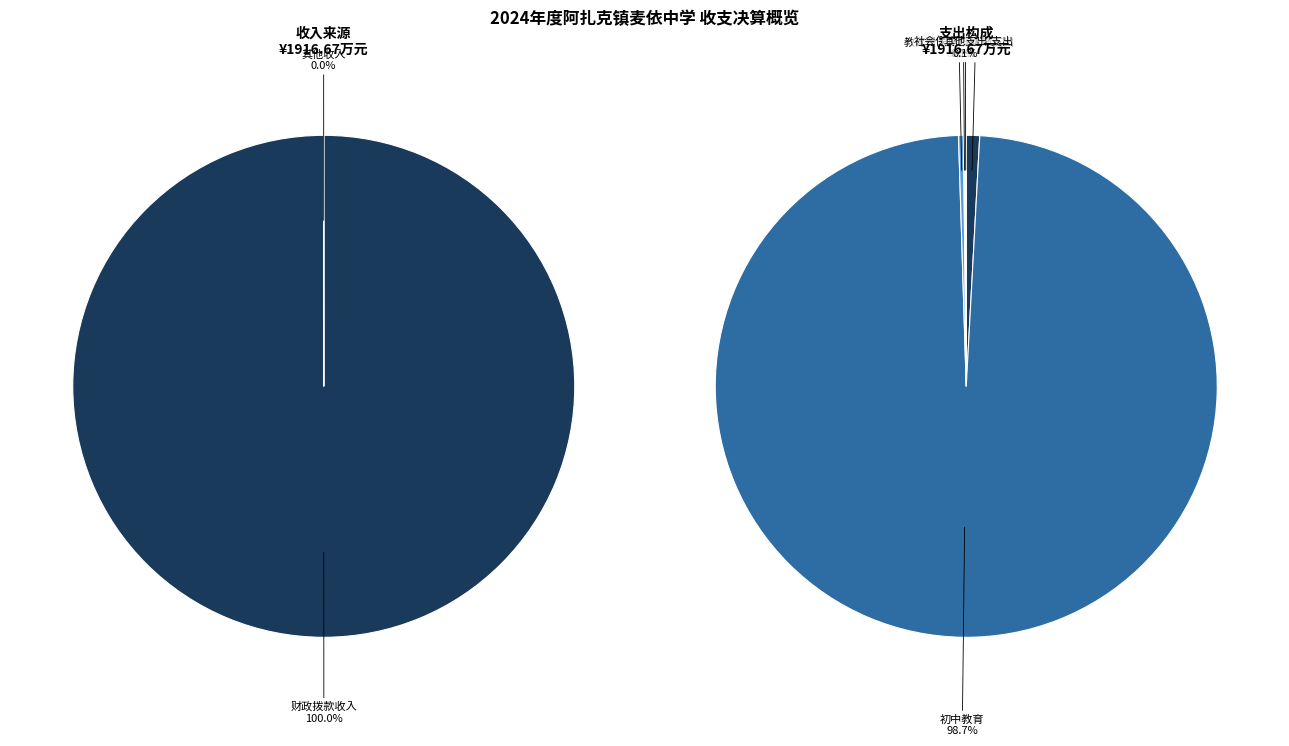

What is the change in value from 小学教育 to 社会保障和就业支出?

-14.5